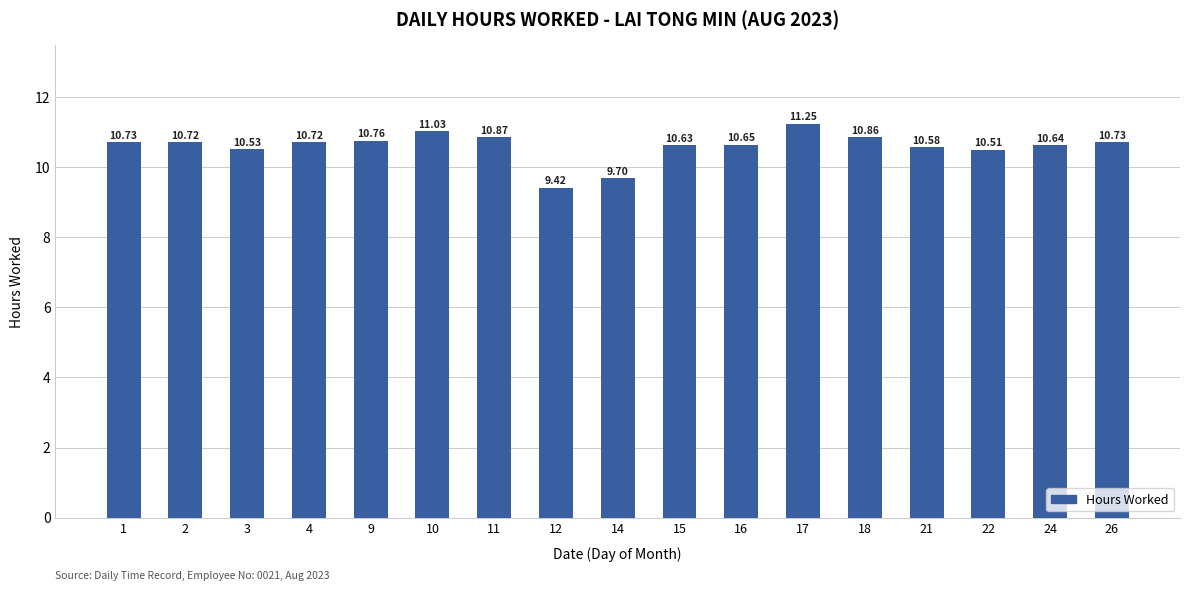

What is the average value?

10.6